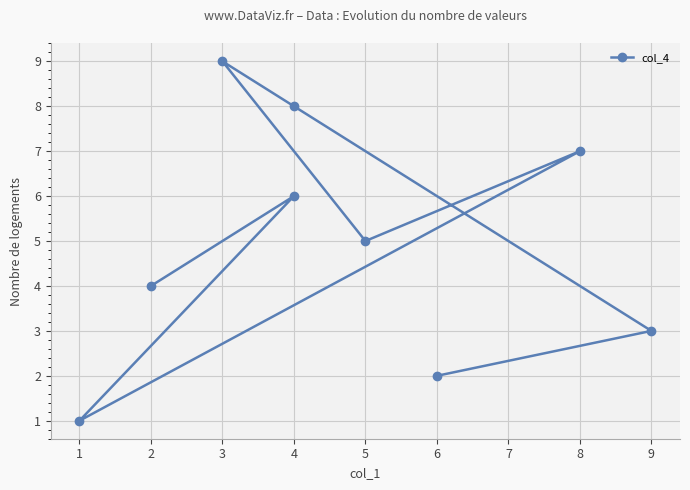

True or false: there are more than 2 points higher than both neighbors.

True